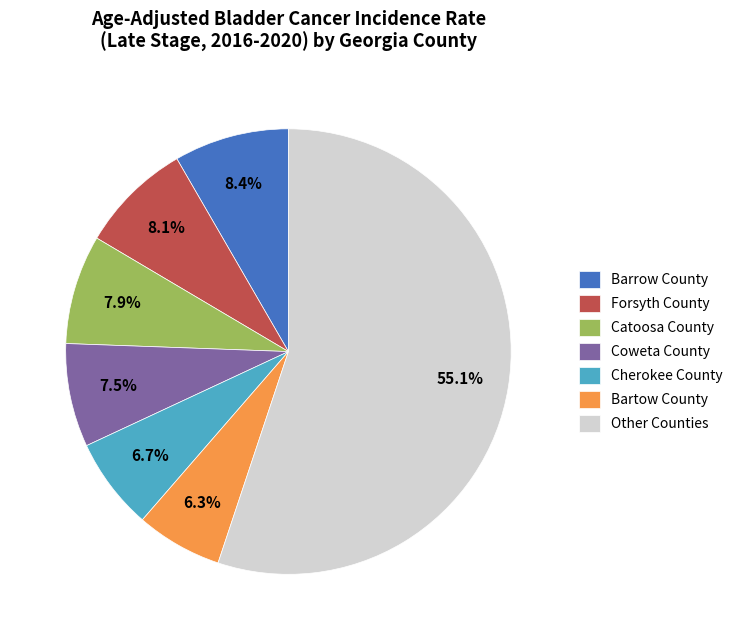

What is the ratio of the value at Forsyth County to the value at Cherokee County?

1.2